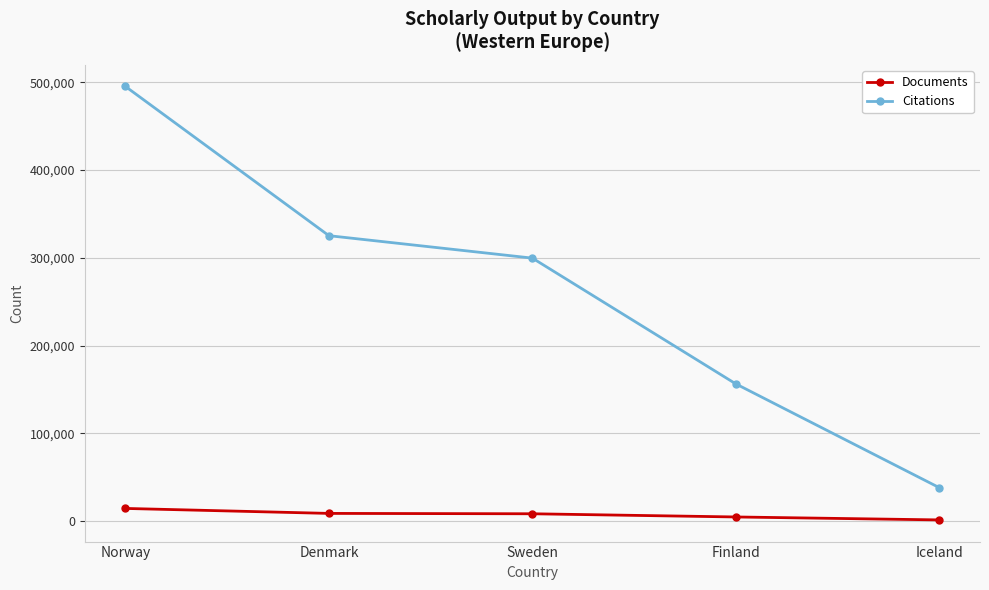

What are all the series names shown in the legend?

Documents, Citations